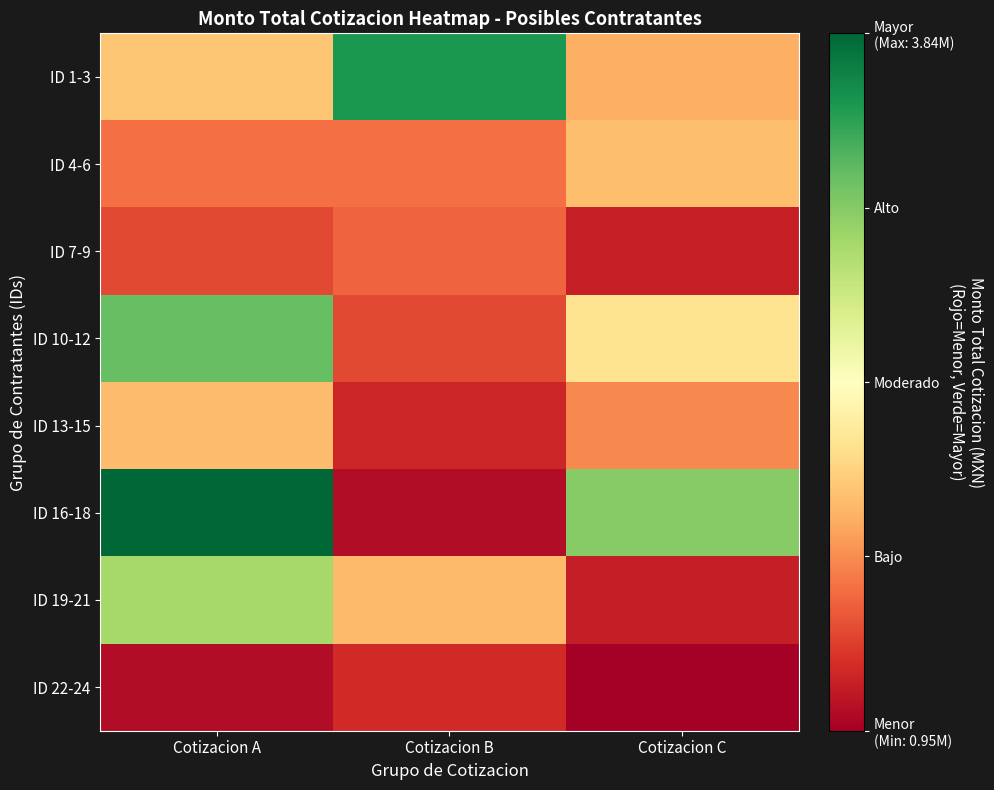

What is the spread (max minus min) of values at Cotizacion C?

2161759.6